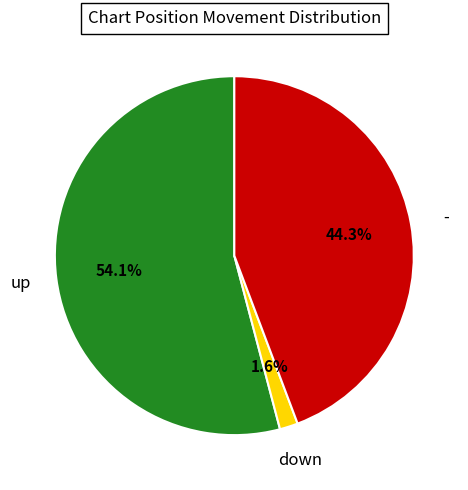

How many slices are in this pie chart?

3